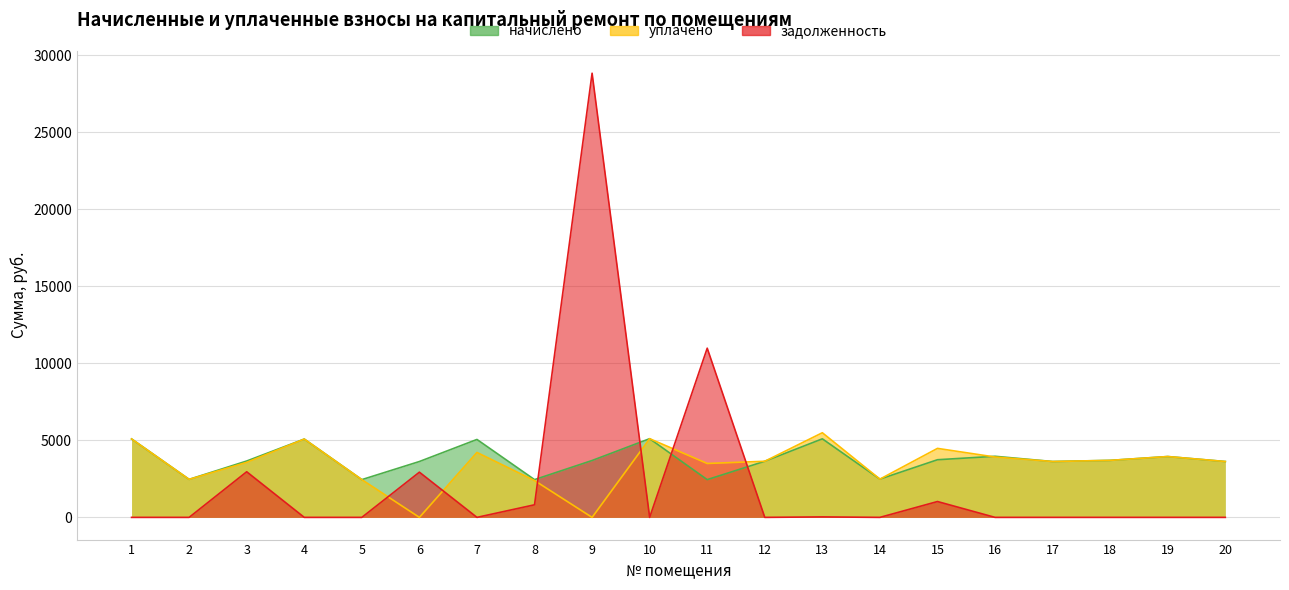

How many categories are shown in the chart?

20